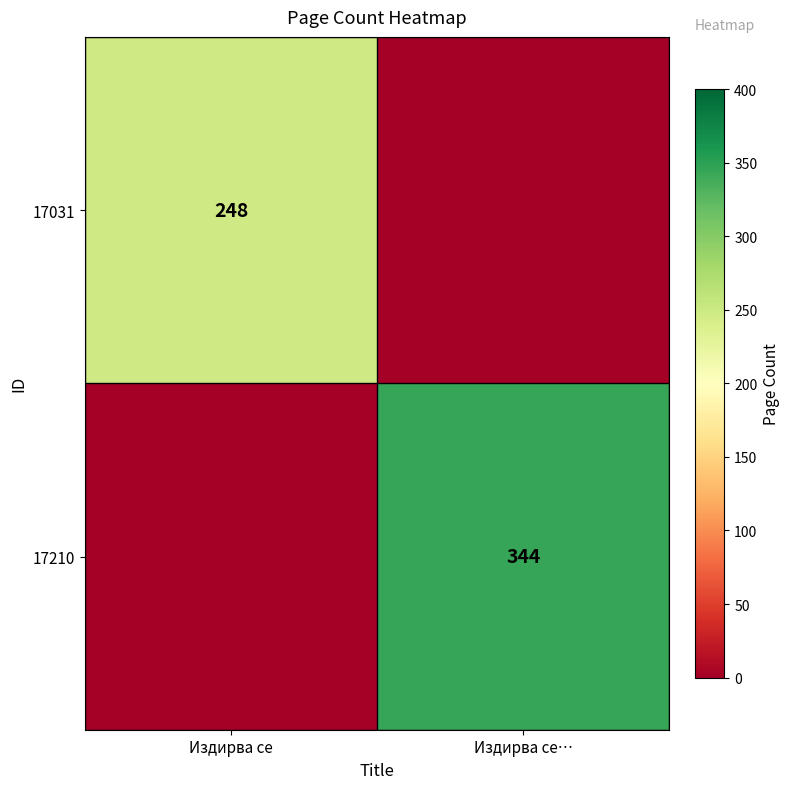

True or false: 17031 has a value of 393 at Издирва се.

False